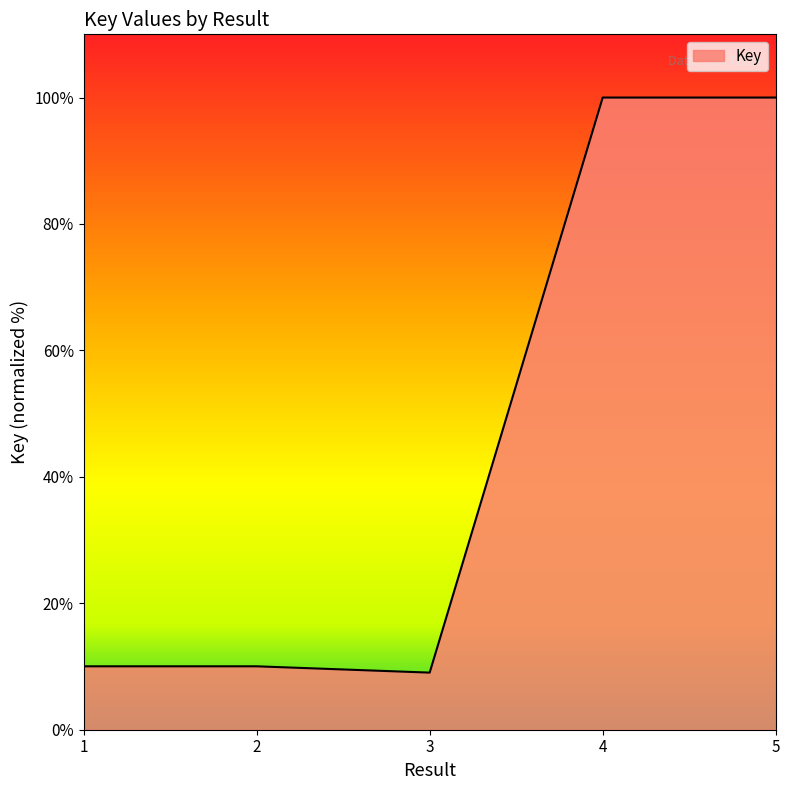

What is the greatest value displayed?

100.0